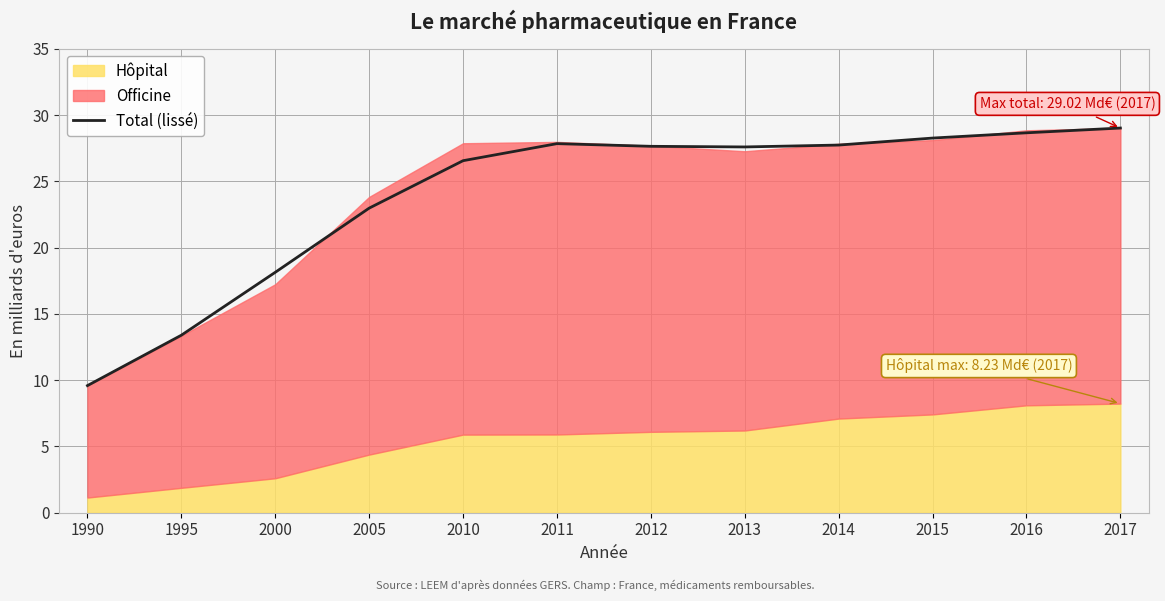

At which category does the data reach its first local peak?

2011